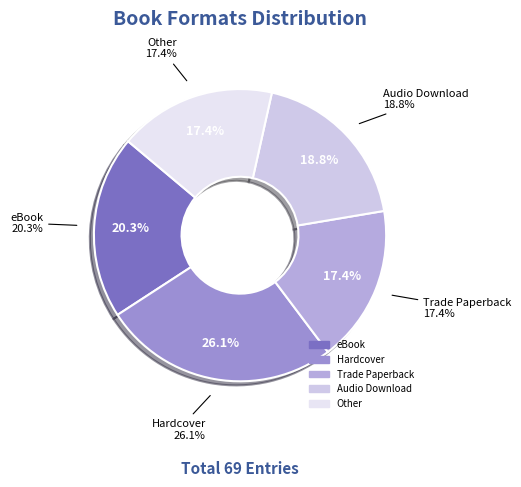

Is Hardcover the majority of the pie?

No